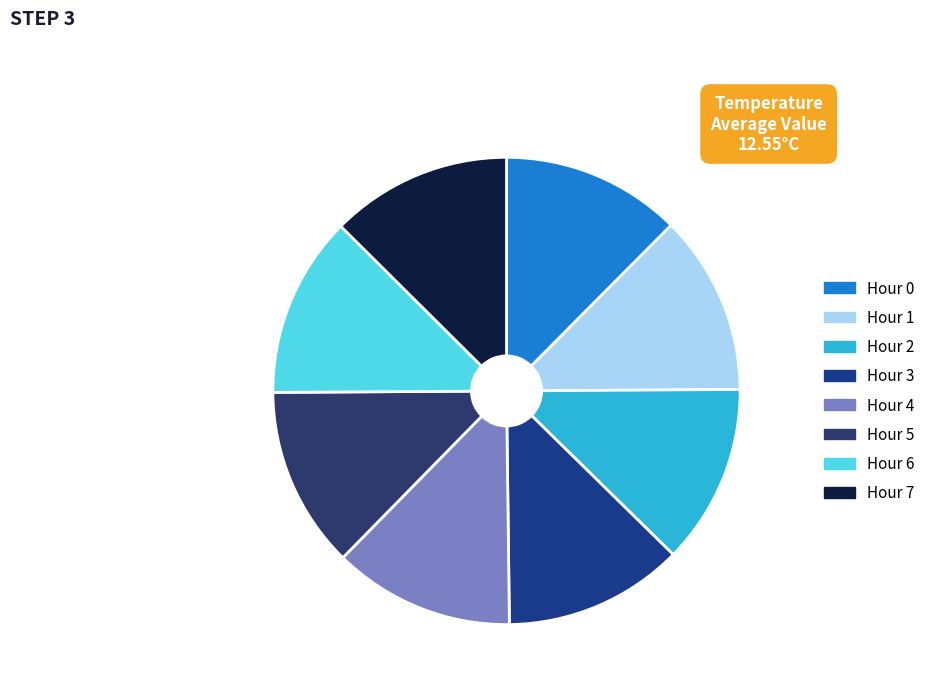

Combined, do Hour 1 and Hour 4 account for over 50%?

No